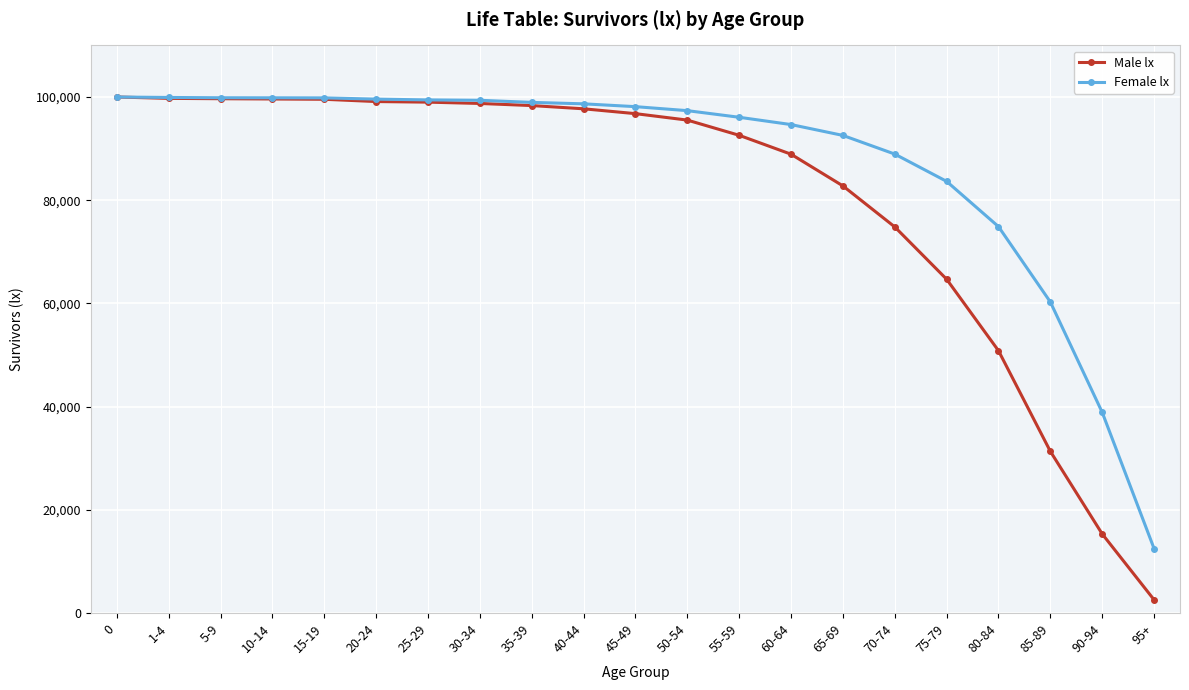

Is this an area chart (filled region under the line)?

No